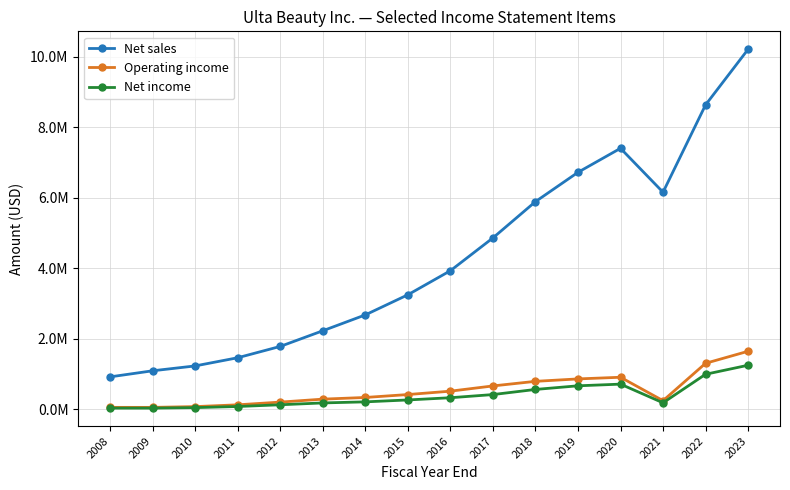

How many interior local peaks does the Net income series have?

1